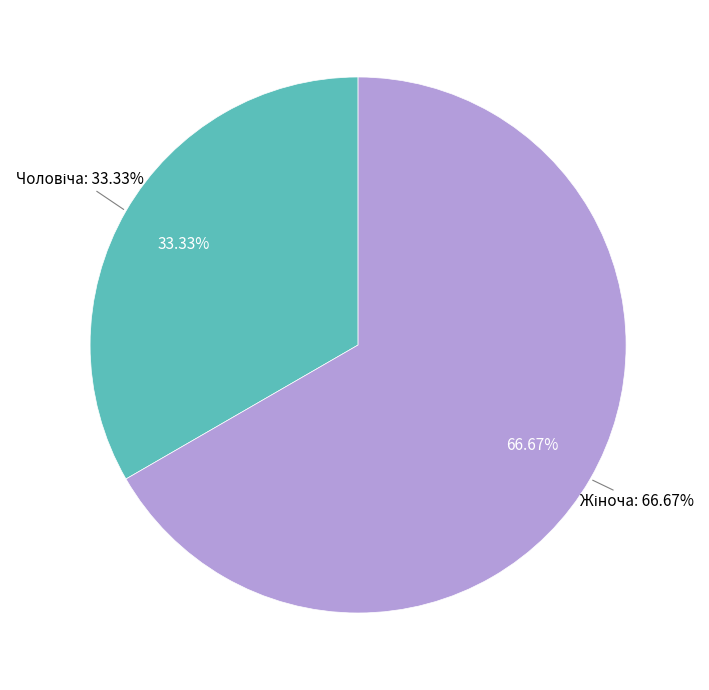

True or false: Чоловіча accounts for 33% of the total.

True